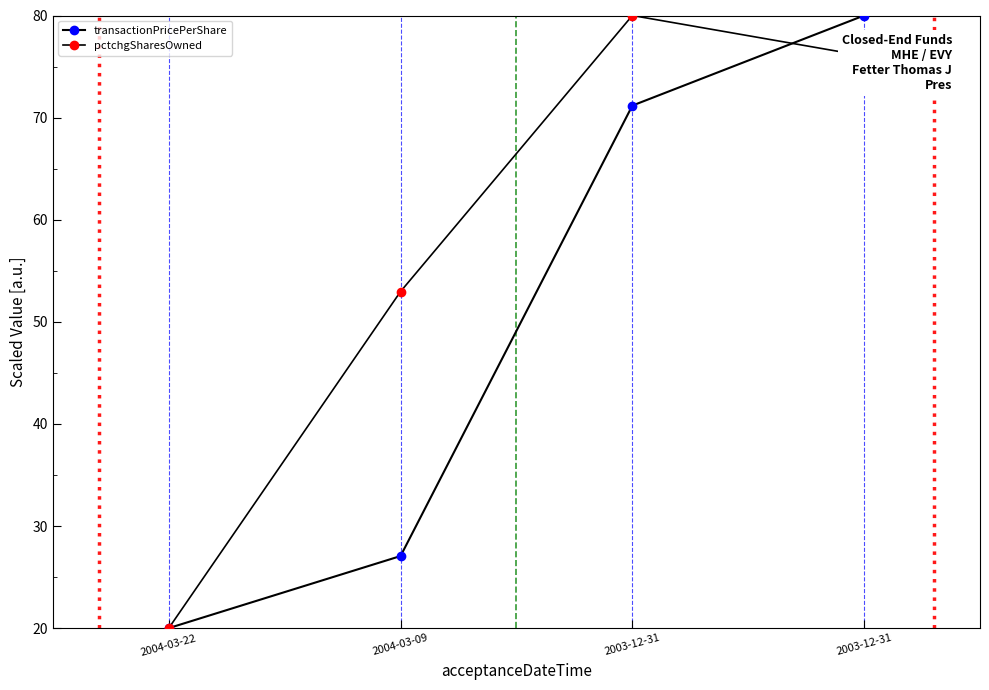

True or false: pctchgSharesOwned and transactionPricePerShare intersect in this chart.

True